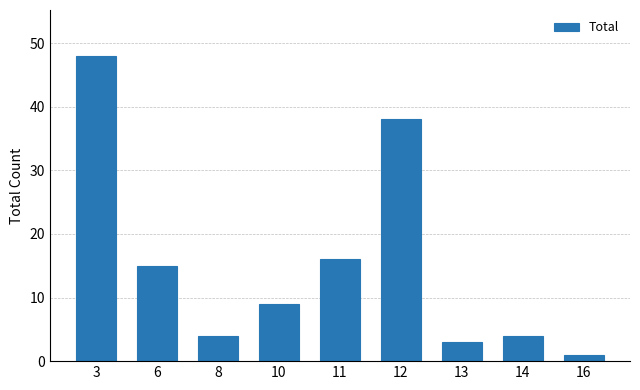

Reading left to right, transcribe all the data shown in this chart.

48	15	4	9	16	38	3	4	1